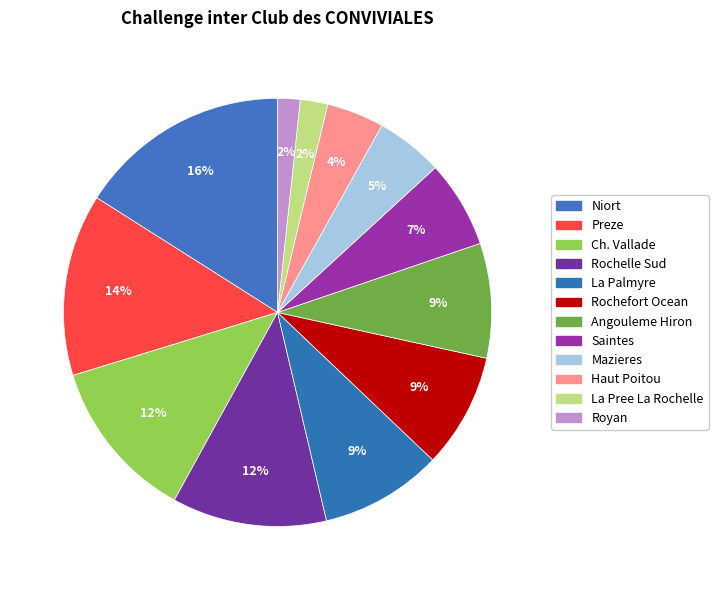

Rank the categories by value from lowest to highest.

Royan, La Pree La Rochelle, Haut Poitou, Mazieres, Saintes, Rochefort Ocean, Angouleme Hiron, La Palmyre, Rochelle Sud, Ch. Vallade, Preze, Niort